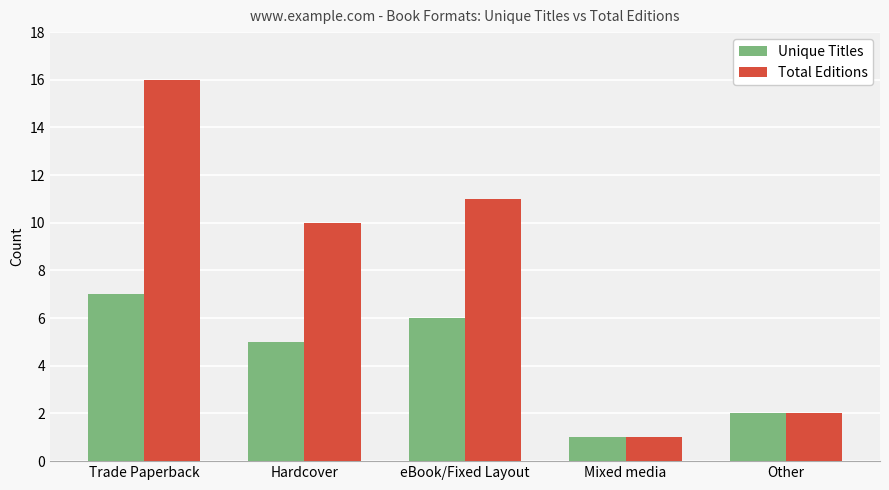

What value does the Unique Titles series have at Other?

2